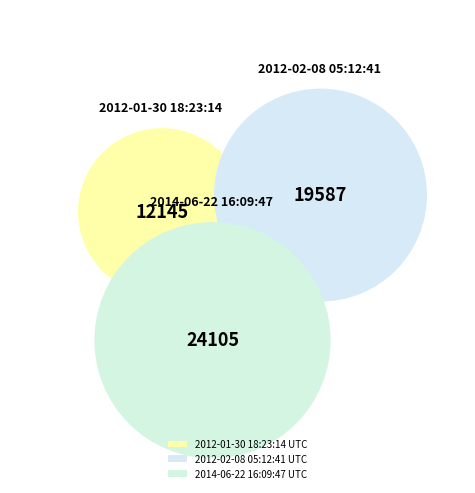

What is the change in value from 2012-02-08 05:12:41 UTC to 2014-06-22 16:09:47 UTC?

+4518